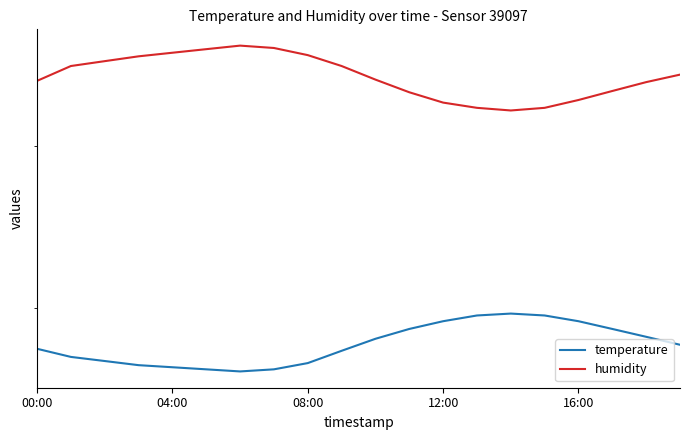

What is the sum of all humidity values?

905.7